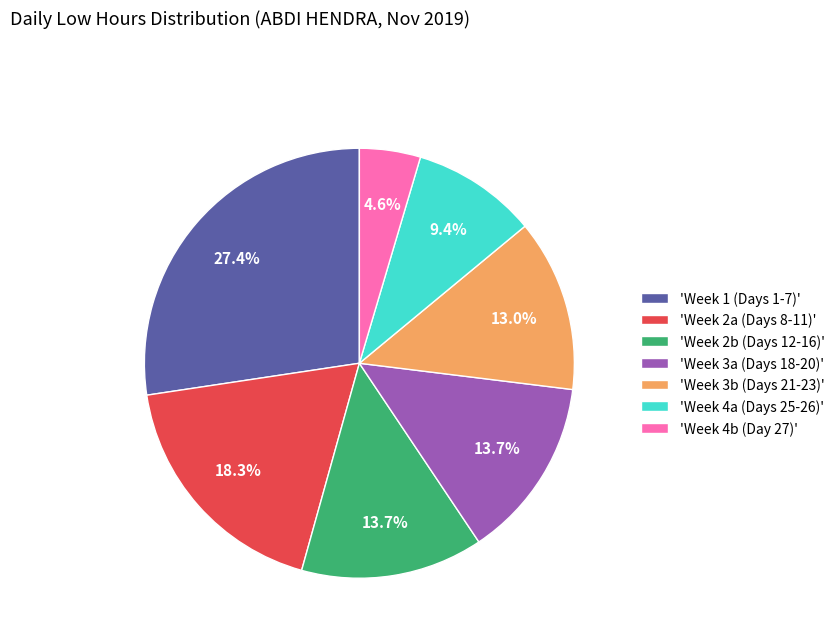

Between 'Week 2a (Days 8-11)' and 'Week 4b (Day 27)', which is larger?

'Week 2a (Days 8-11)'